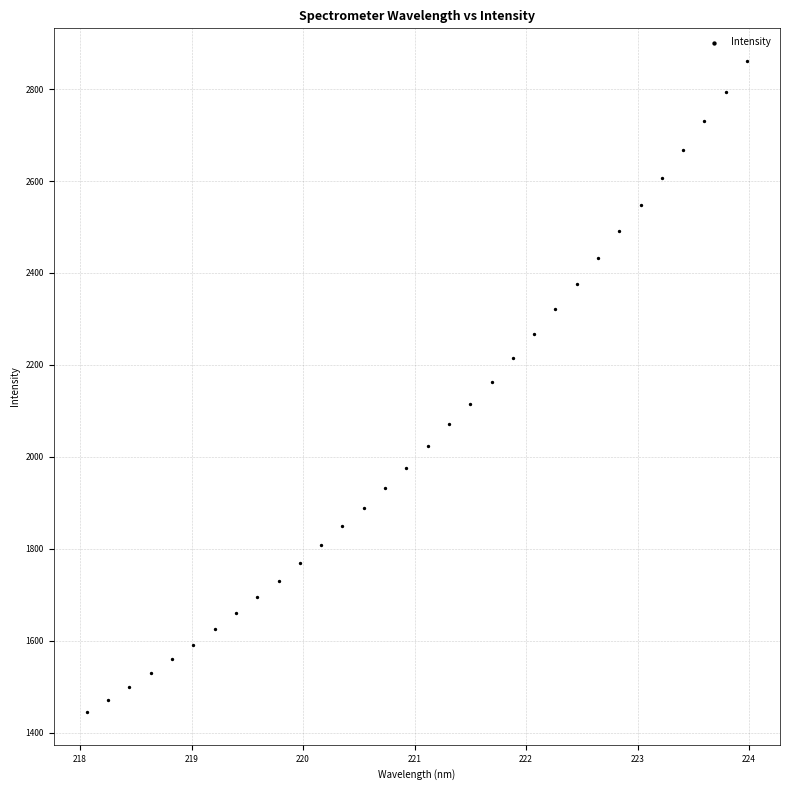

What is the range of Y values (max minus min)?

1417.1